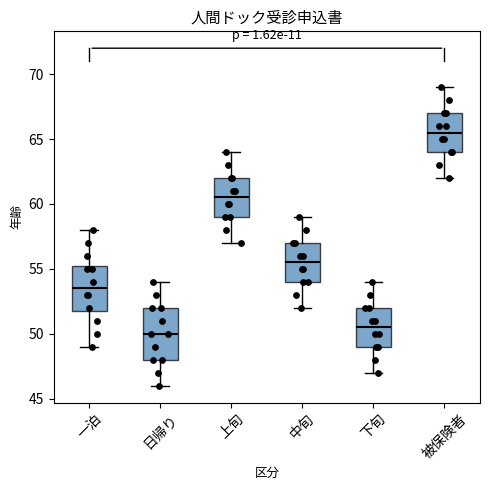

Reading left to right, transcribe this box plot: for each box, give where its median line is, the range the box spans, and where its two whiskers end, as read against the y-axis. The values are not printed on the chart, so give them approximately, as read against the axis.

一泊: median 53.5, box 52.0 to 55.5, whiskers 49.0 to 58.0
日帰り: median 50.0, box 48.0 to 52.0, whiskers 46.0 to 54.0
上旬: median 60.5, box 59.0 to 62.0, whiskers 57.0 to 64.0
中旬: median 55.5, box 54.0 to 57.0, whiskers 52.0 to 59.0
下旬: median 50.5, box 49.0 to 52.0, whiskers 47.0 to 54.0
被保険者: median 65.5, box 64.0 to 67.0, whiskers 62.0 to 69.0